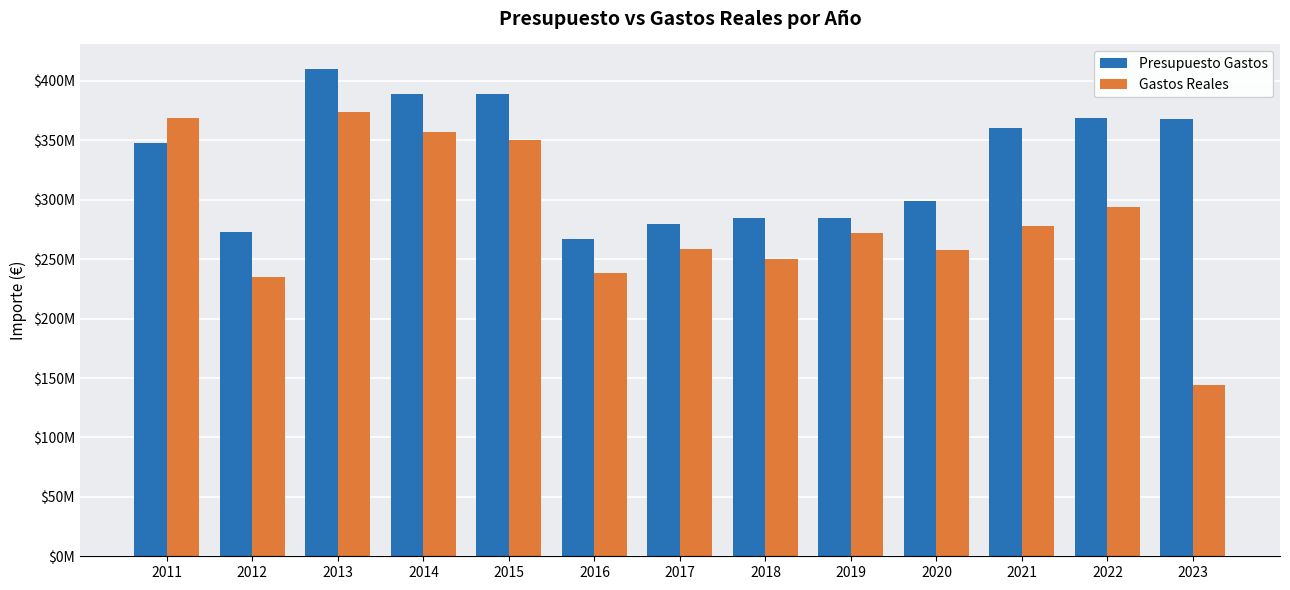

Between 2012 and 2016, which series saw the biggest shift?

Presupuesto Gastos